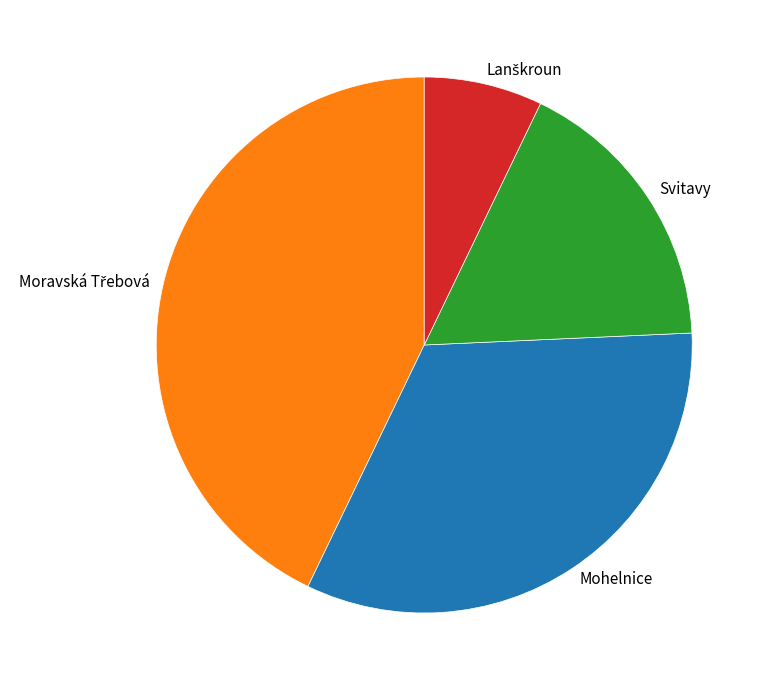

Is Mohelnice the majority of the pie?

No